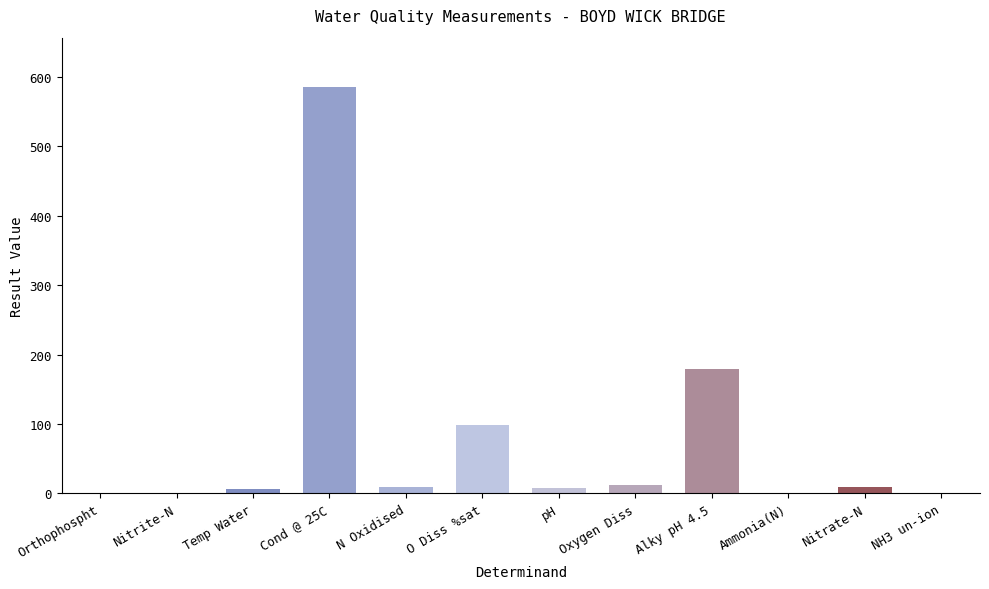

Which label corresponds to the largest value in the chart?

Cond @ 25C